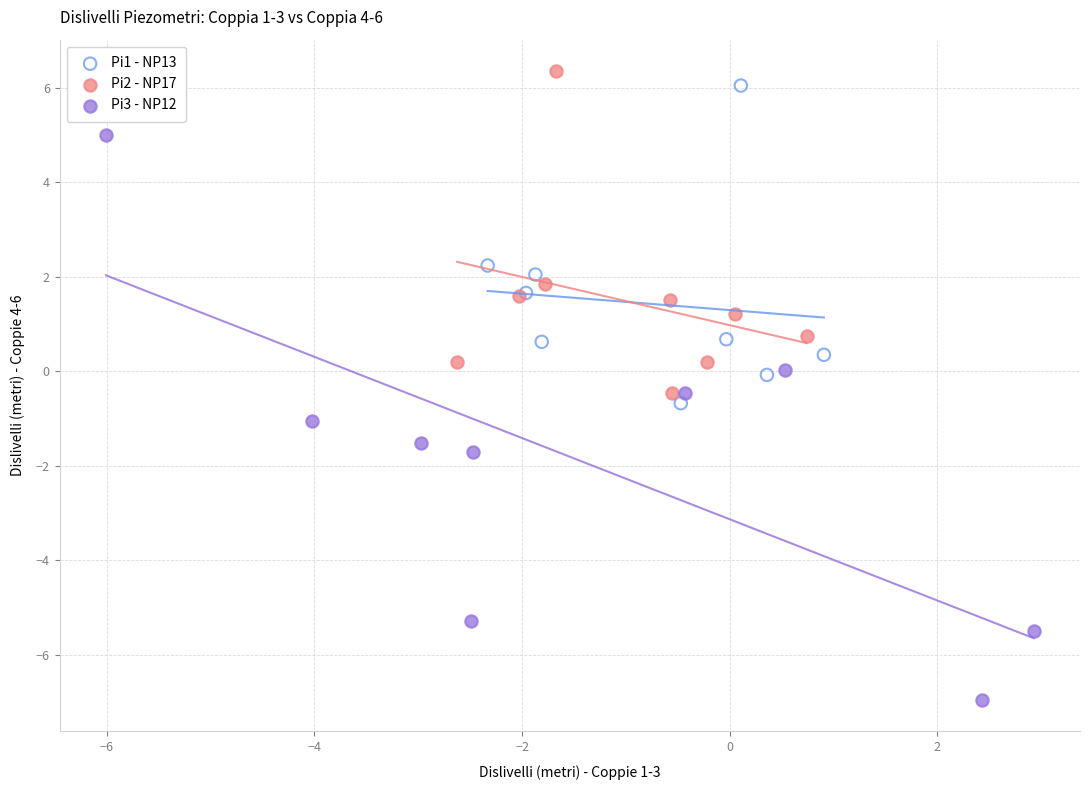

Which series has the widest spread of Y values?

Pi3 - NP12